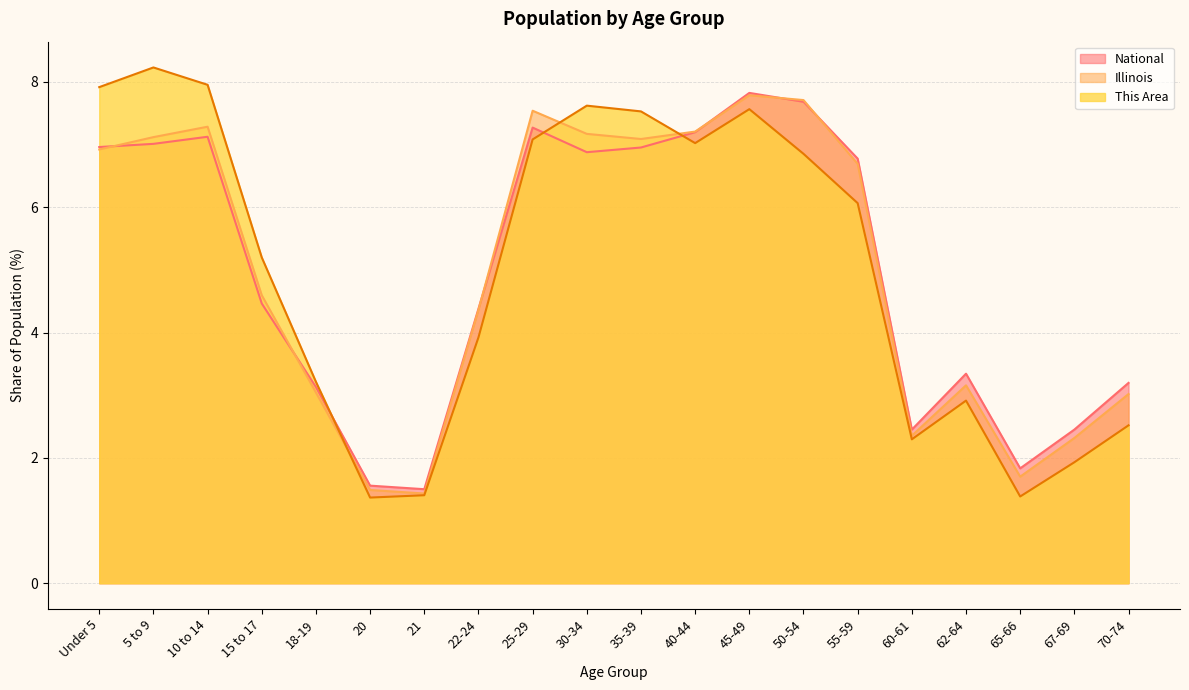

Between 21 and 55-59, which series saw the biggest shift?

National